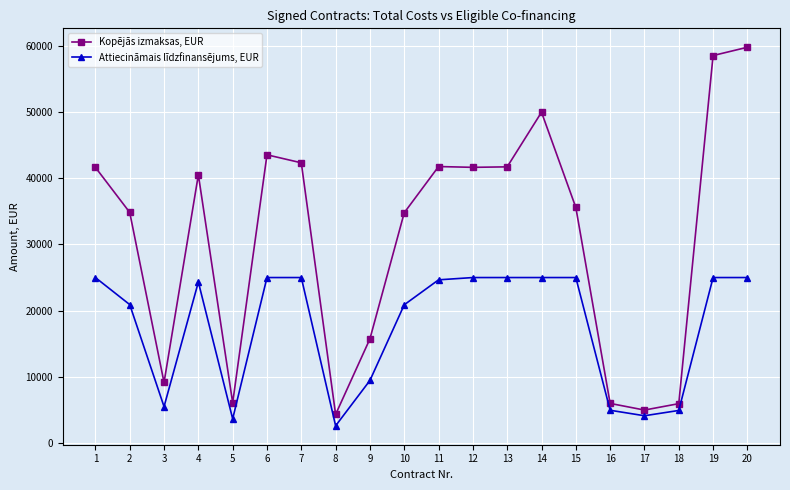

The value of Attiecināmais līdzfinansējums, EUR at 9 is 3075.2. True or false?

False